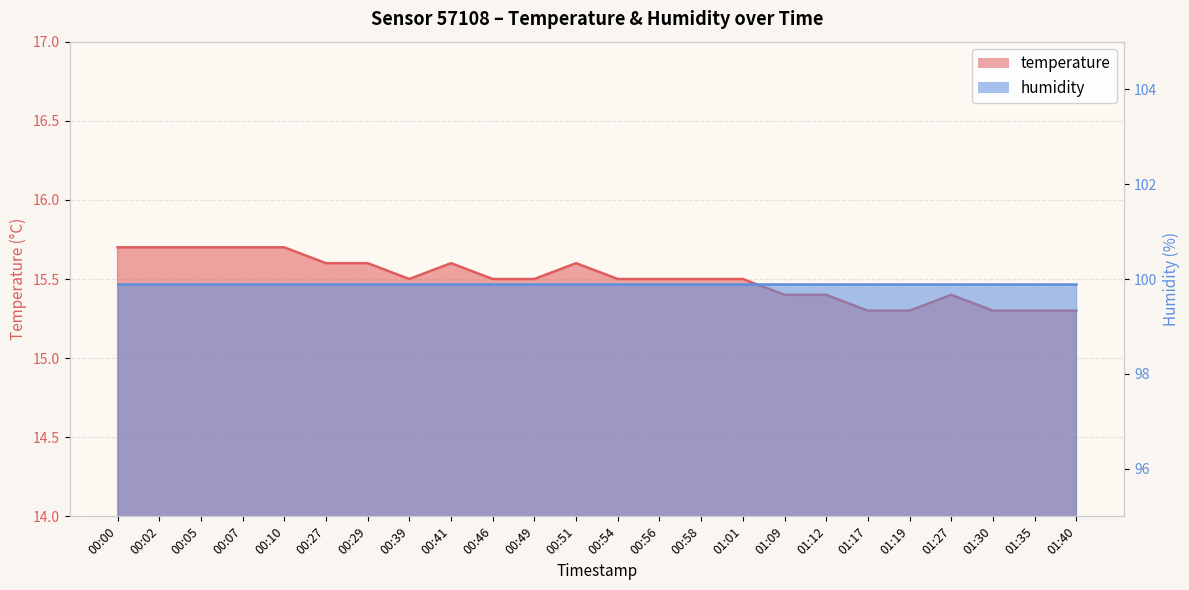

Rank the categories by value from lowest to highest.

01:17, 01:19, 01:30, 01:35, 01:40, 01:09, 01:12, 01:27, 00:39, 00:46, 00:49, 00:54, 00:56, 00:58, 01:01, 00:27, 00:29, 00:41, 00:51, 00:00, 00:02, 00:05, 00:07, 00:10